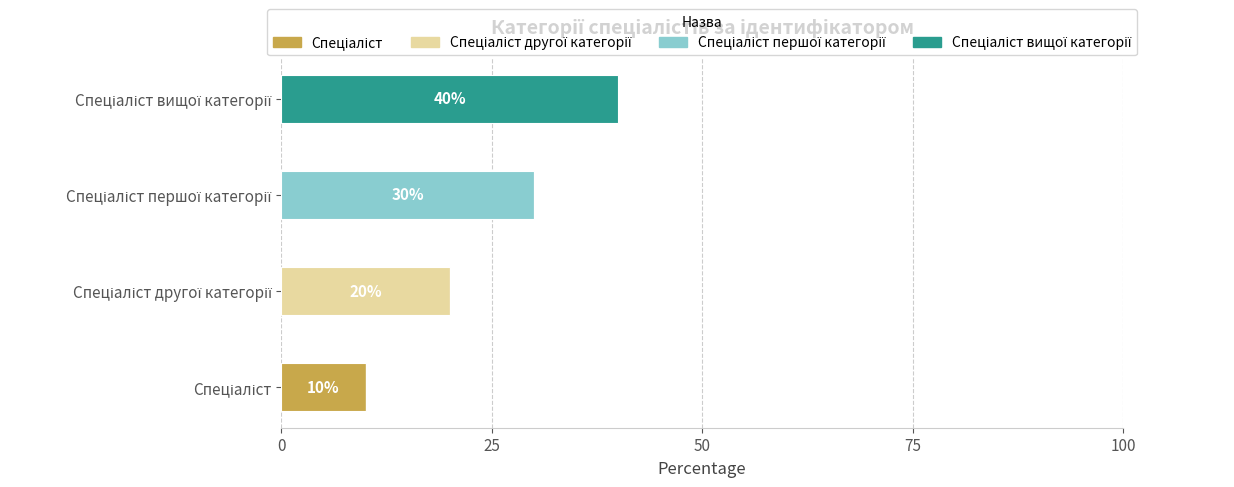

Count the number of data series in this chart.

4